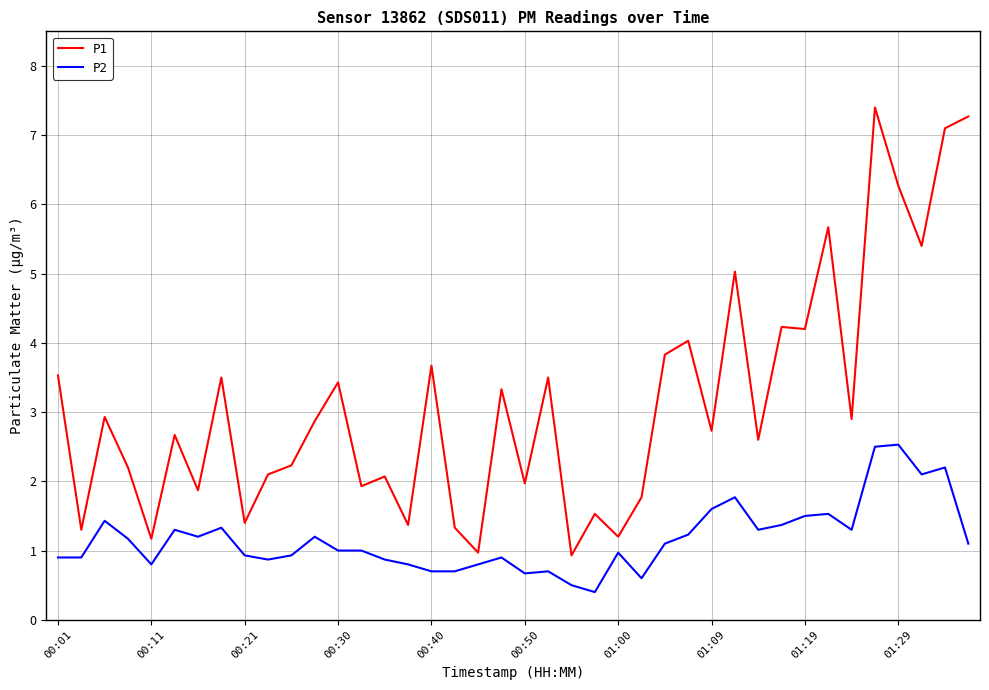

Which series has the largest total across all categories?

P1